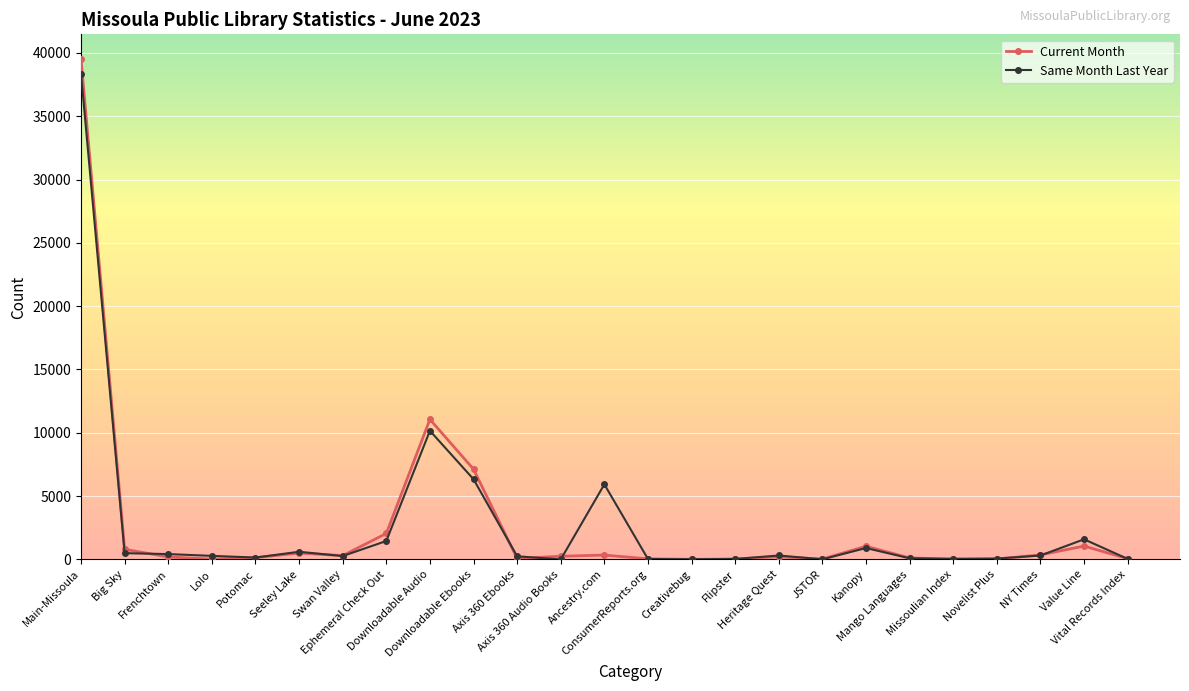

At which category is the sum across all series the highest?

Main-Missoula